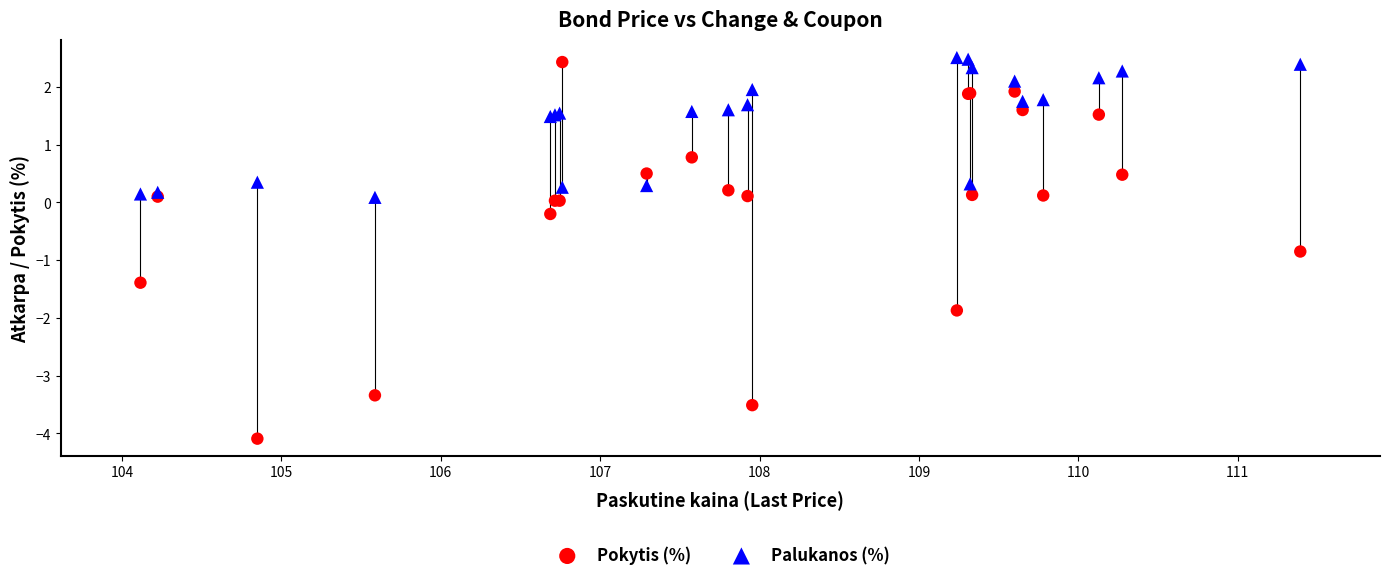

Which series contains the lowest Y value?

Pokytis (%)